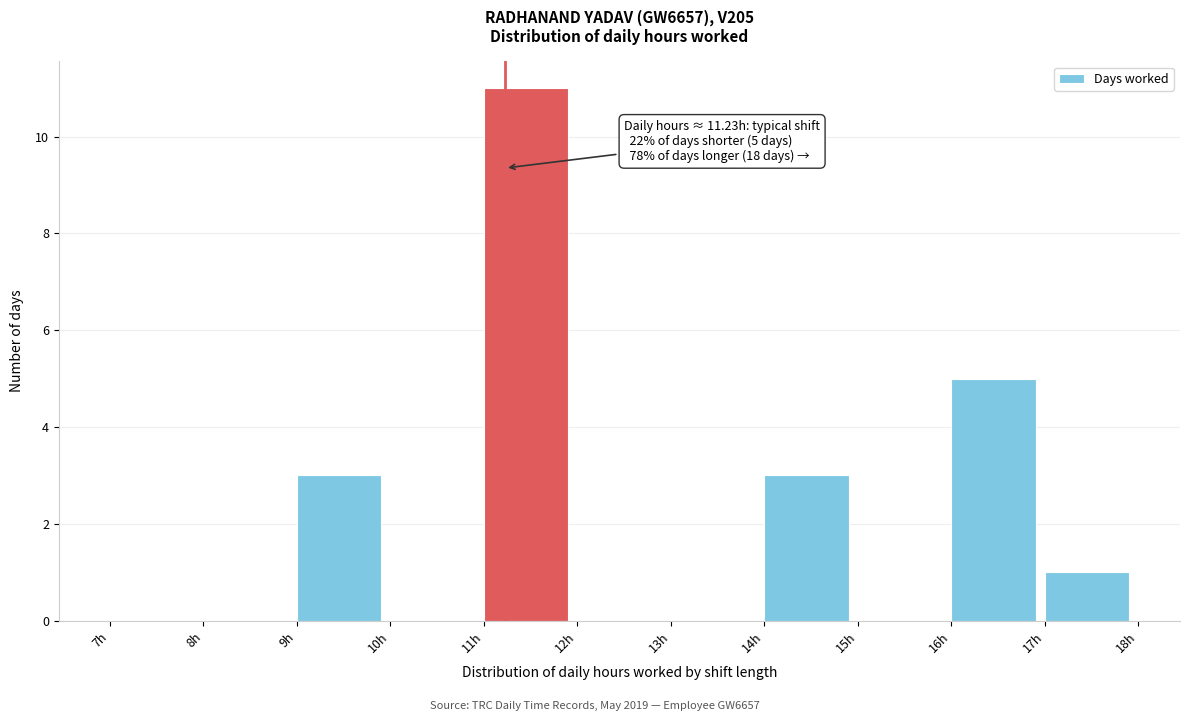

Over which range of the x-axis is the bar tallest?

11 to 12